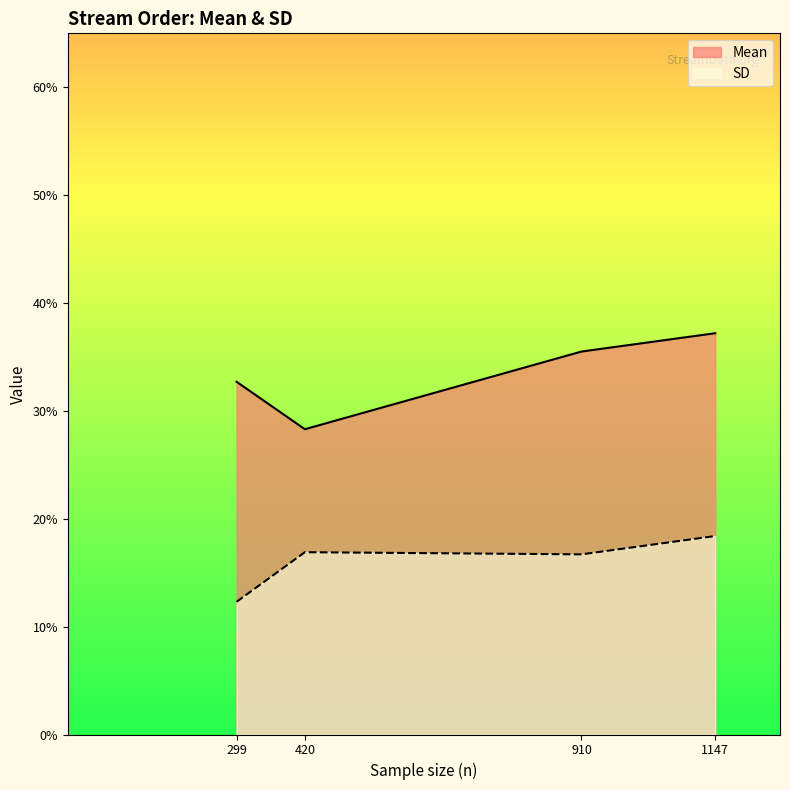

Does the chart display data point markers on the line(s)?

No